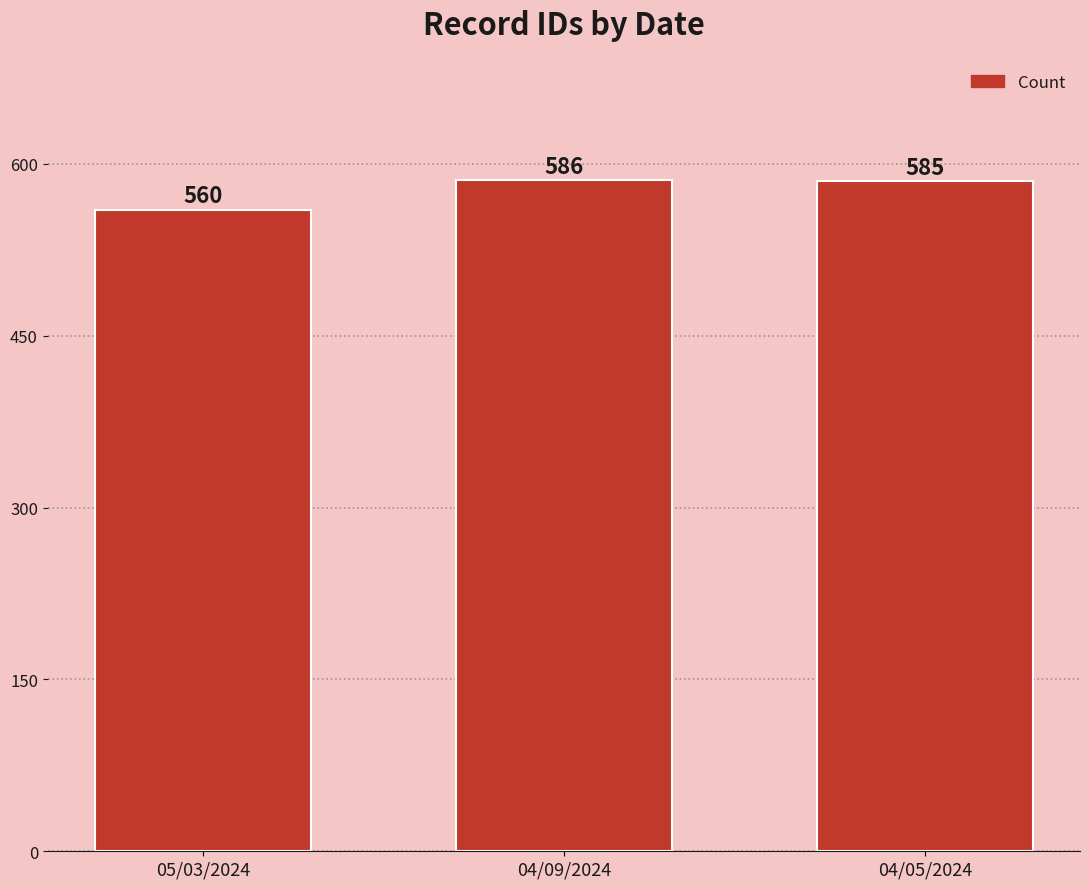

What is the change in value from 05/03/2024 to 04/09/2024?

+26